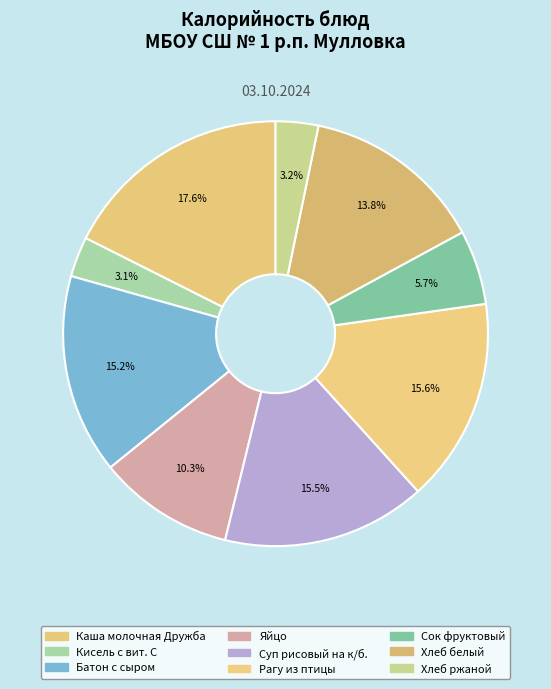

How much of the chart is everything except Хлеб ржаной?

96.8%